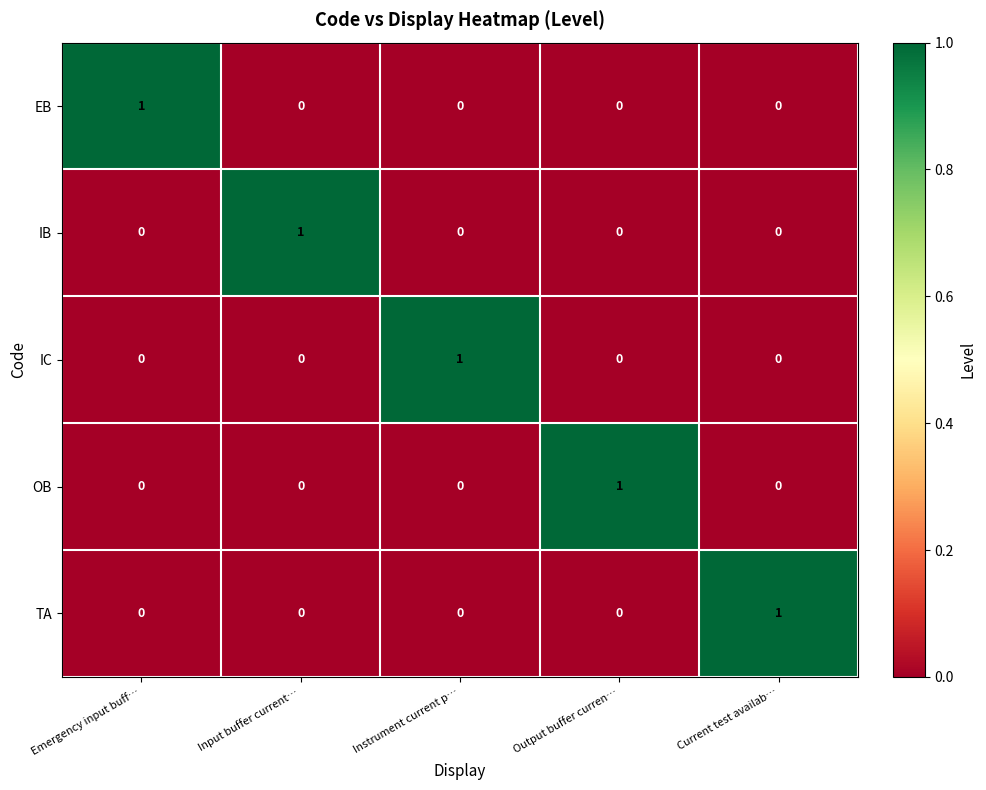

At which label does OB reach its peak?

Output buffer curren…